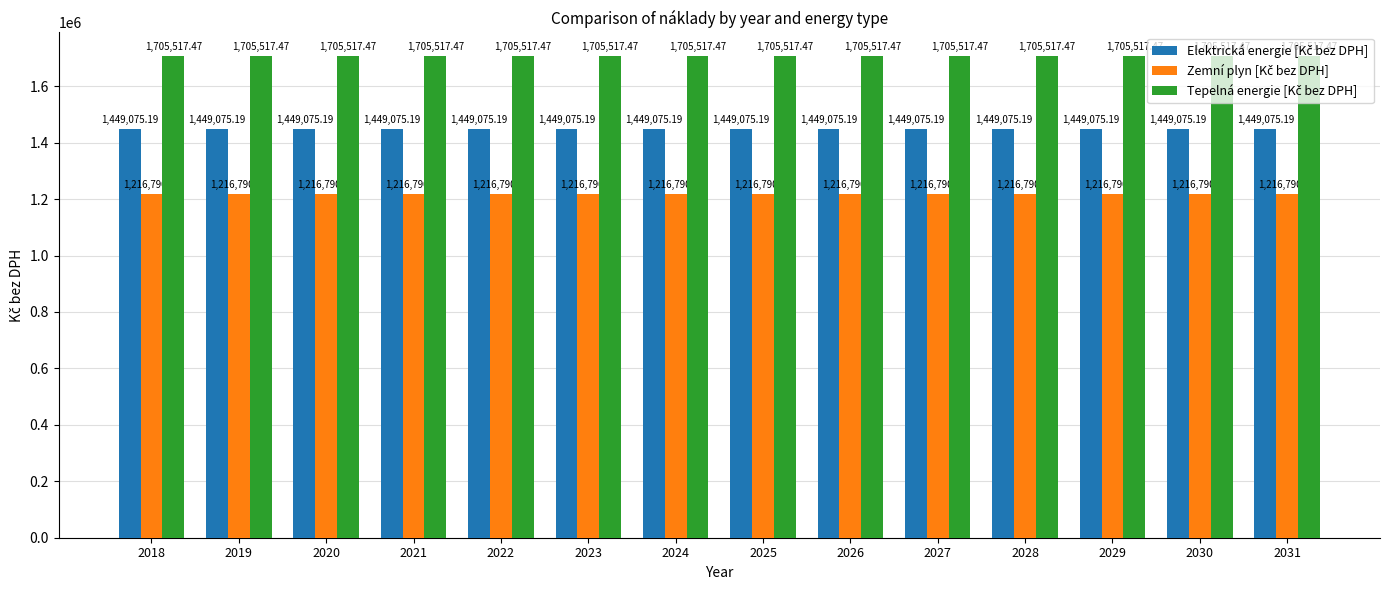

At how many categories does at least one series exceed 1520280?

14